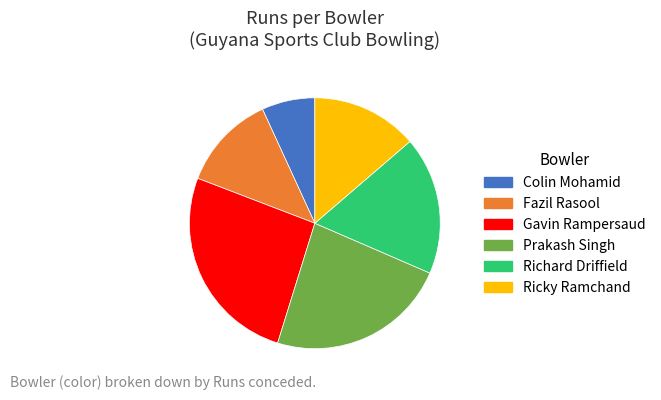

Which category has the smallest portion of the pie?

Colin Mohamid